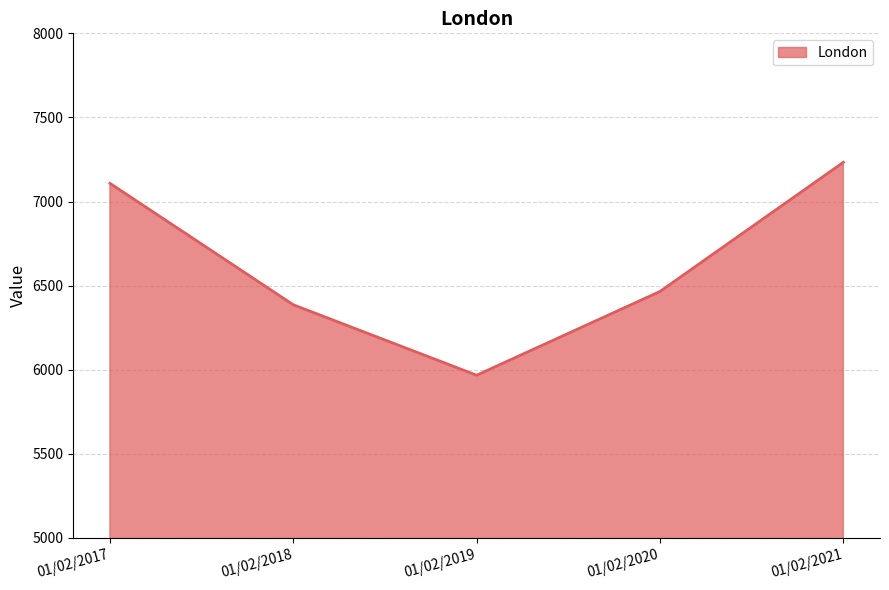

At which category does the chart reach its peak across all series?

01/02/2021